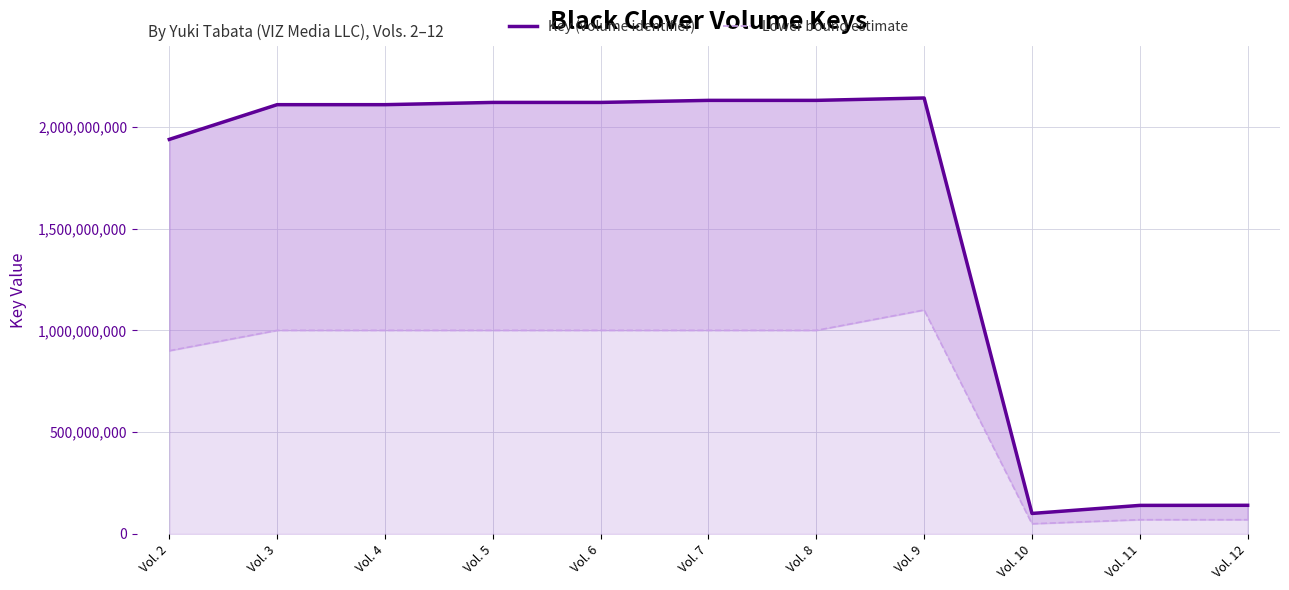

How many lines are shown in the chart?

2